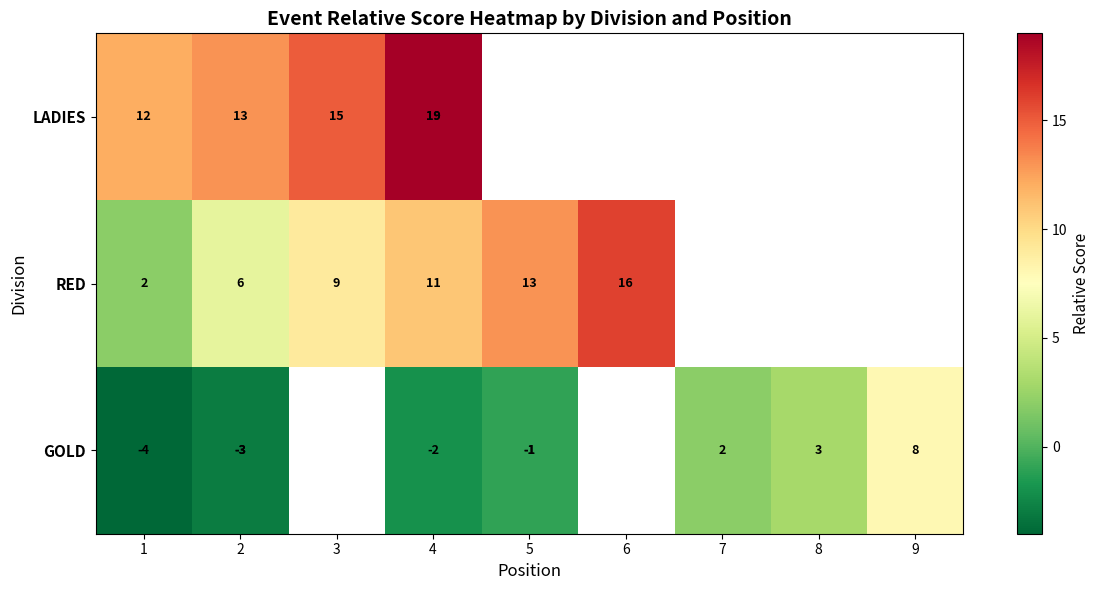

What is the difference between the highest and lowest values at 1?

16